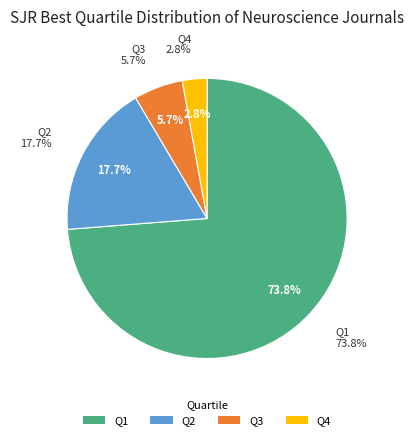

To the nearest percent, what is the difference between the Q3 and Q4 slice percentages?

3%